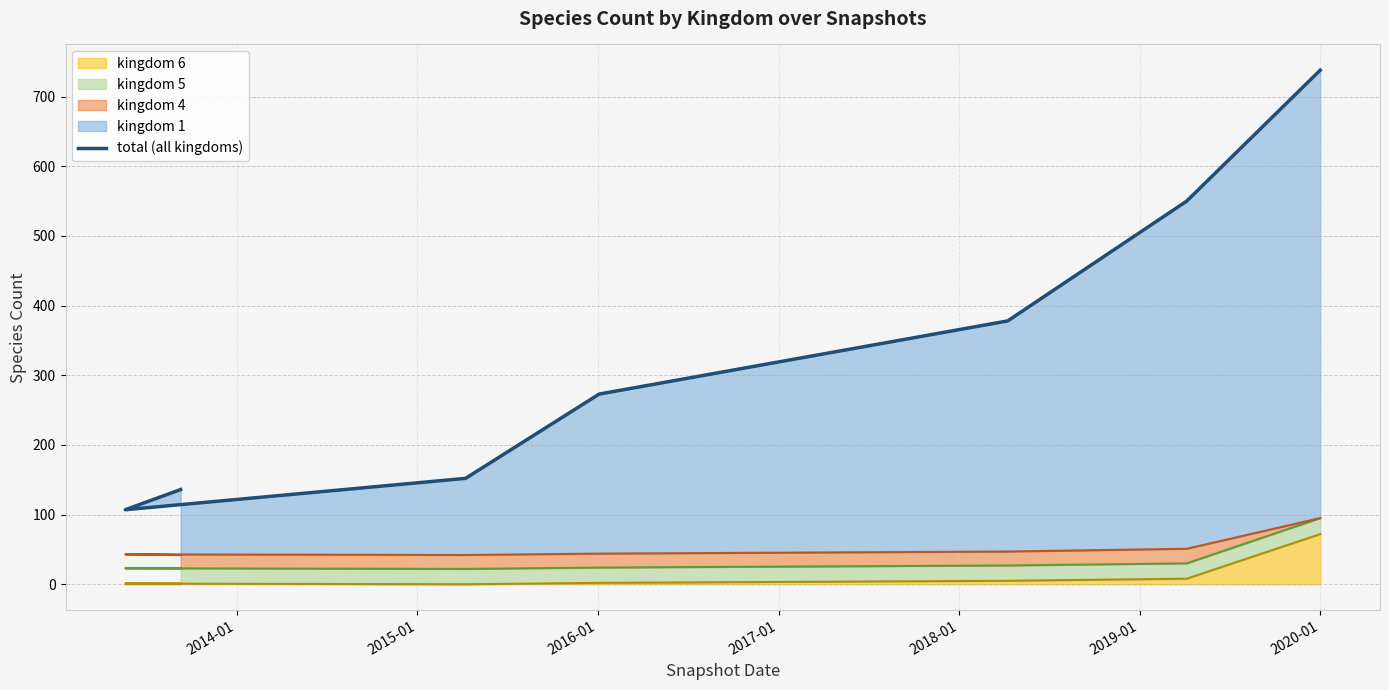

Reading right to left, extract all data points from this chart.

738	550	378	273	152	107	136